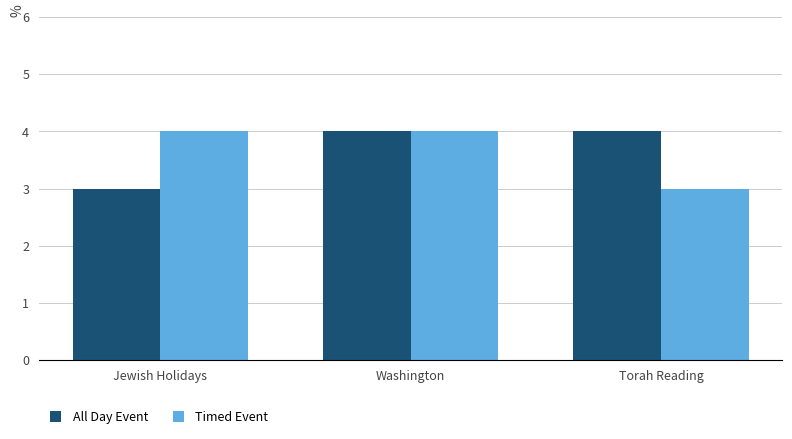

Reading left to right, transcribe all the data shown in this chart.

All Day Event: 3	4	4
Timed Event: 4	4	3